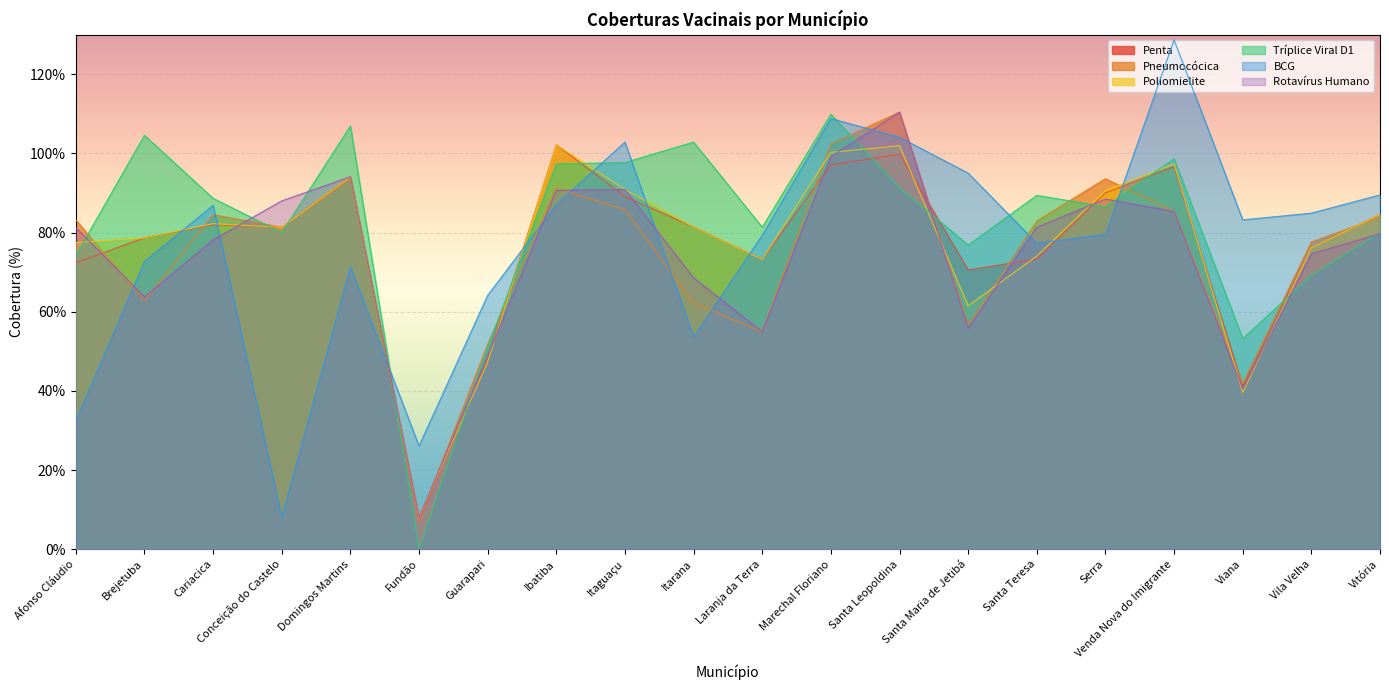

Rank the series at Vitória from highest to lowest value.

BCG, Penta, Poliomielite, Pneumocócica, Tríplice Viral D1, Rotavírus Humano